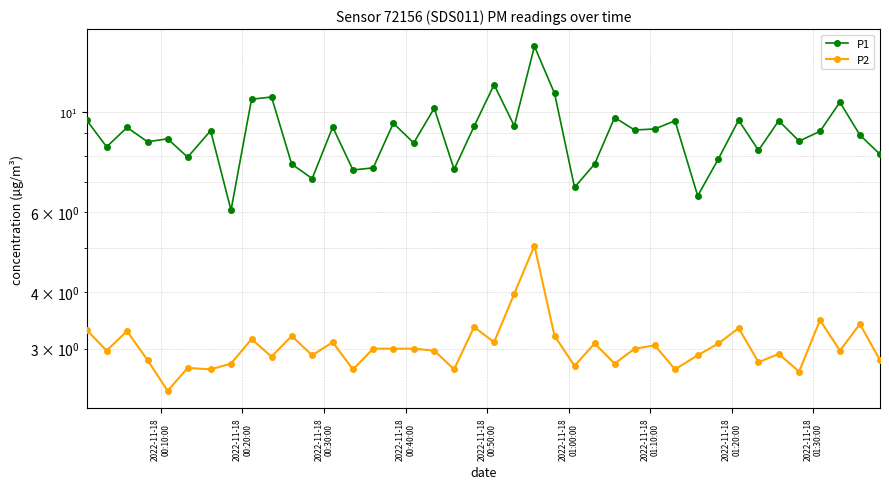

What is the difference between the second highest and second lowest values in the P1 series?

5.0